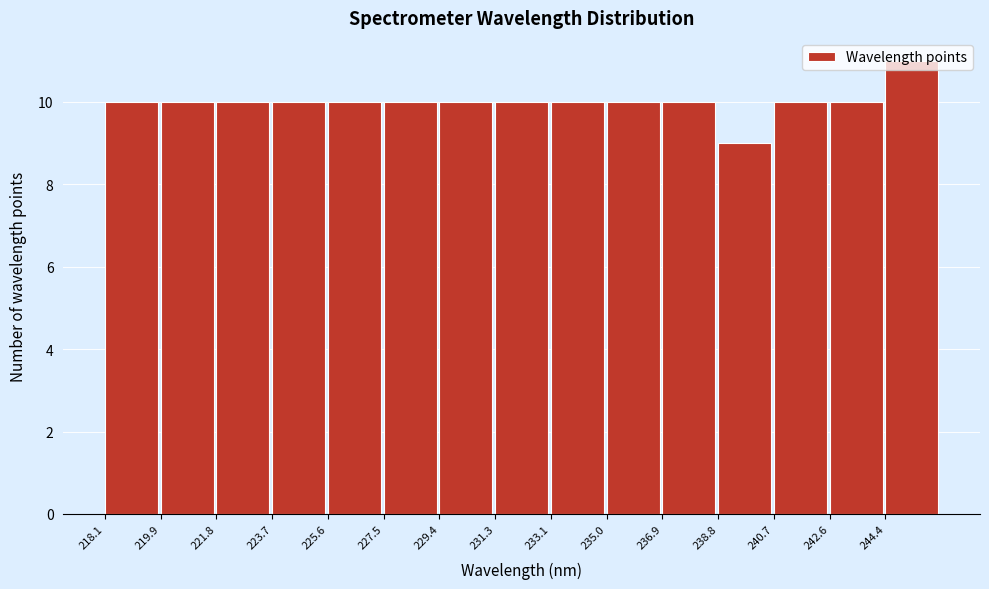

How tall is the bar that spans 218.0 to 220.0 on the x-axis? Neither the bar edges nor the heights are printed on the chart, so give them approximately, as read against the axes.

10